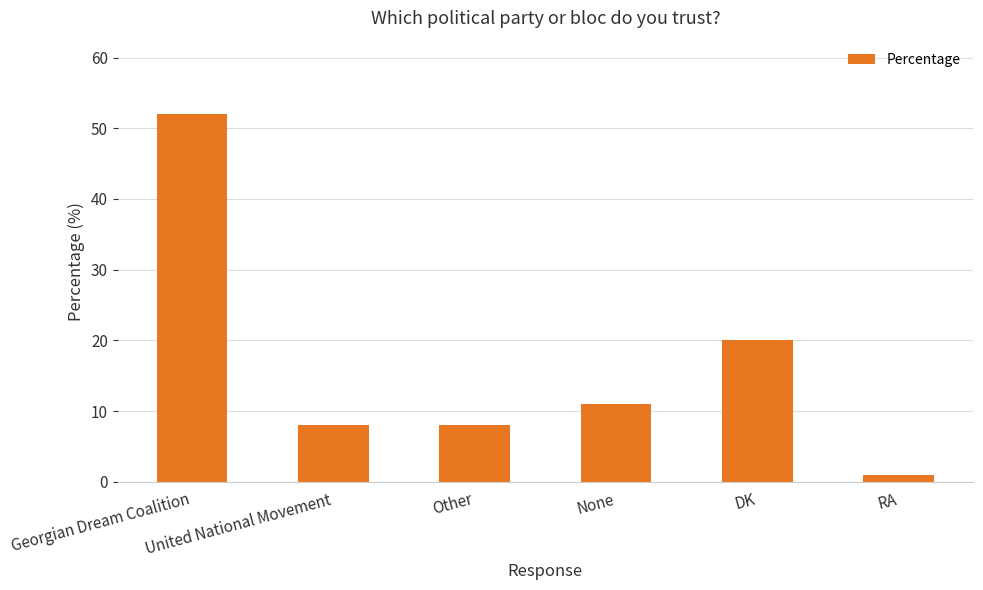

What is the average value?

17